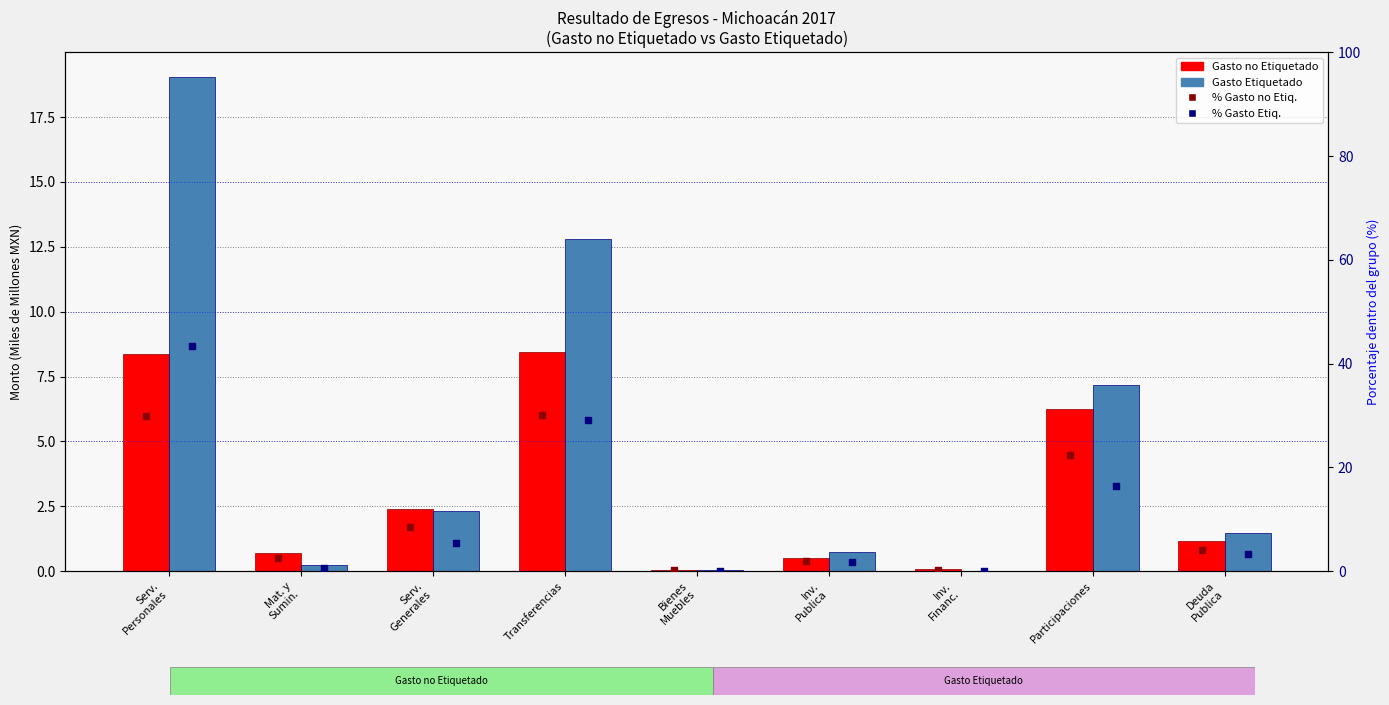

Is the value of Gasto Etiquetado at Participaciones greater than the value of Gasto no Etiquetado at Deuda
Publica?

Yes